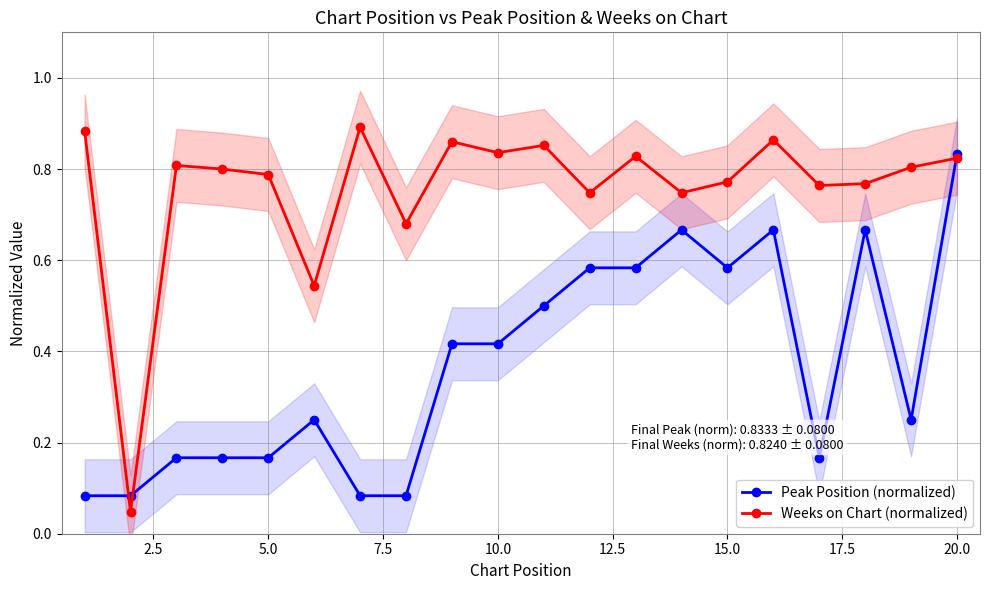

True or false: Peak Position (normalized) has more than 0 points higher than both neighbors.

True